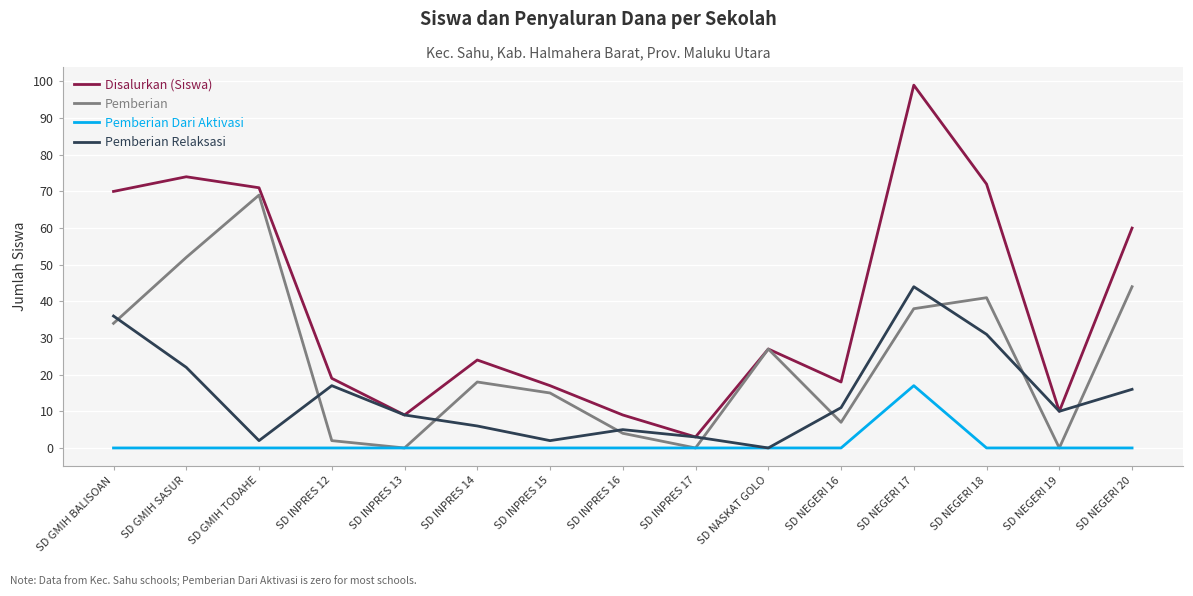

At SD GMIH TODAHE, list the series in order from smallest to largest.

Pemberian Dari Aktivasi, Pemberian Relaksasi, Pemberian, Disalurkan (Siswa)